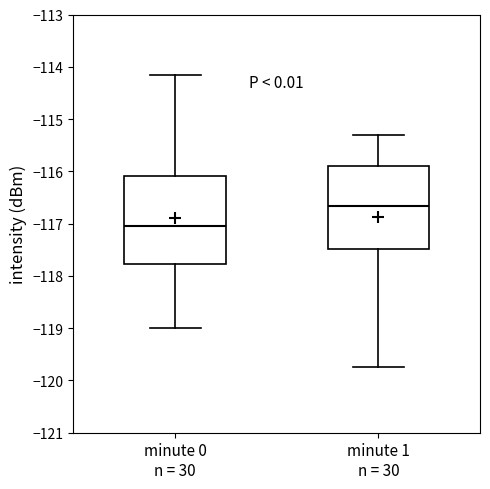

Which box has the highest median line?

minute 1 n = 30